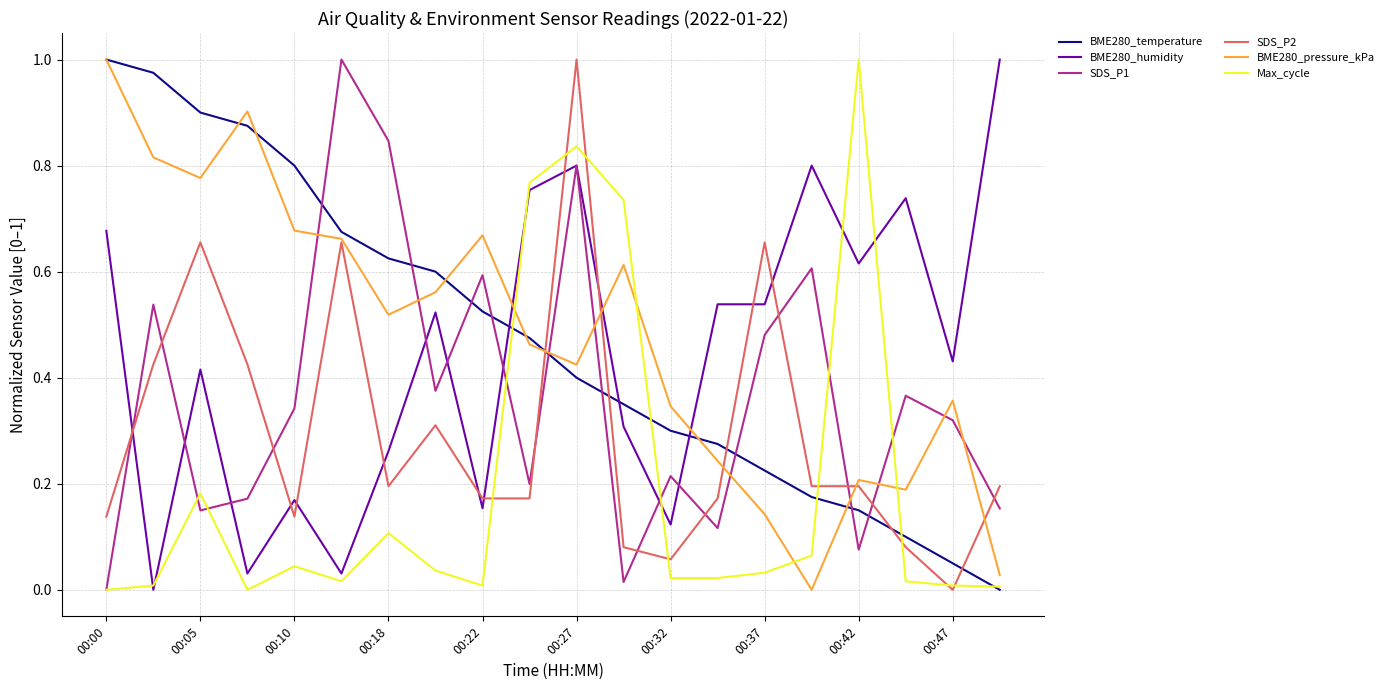

True or false: SDS_P2 and SDS_P1 intersect in this chart.

True